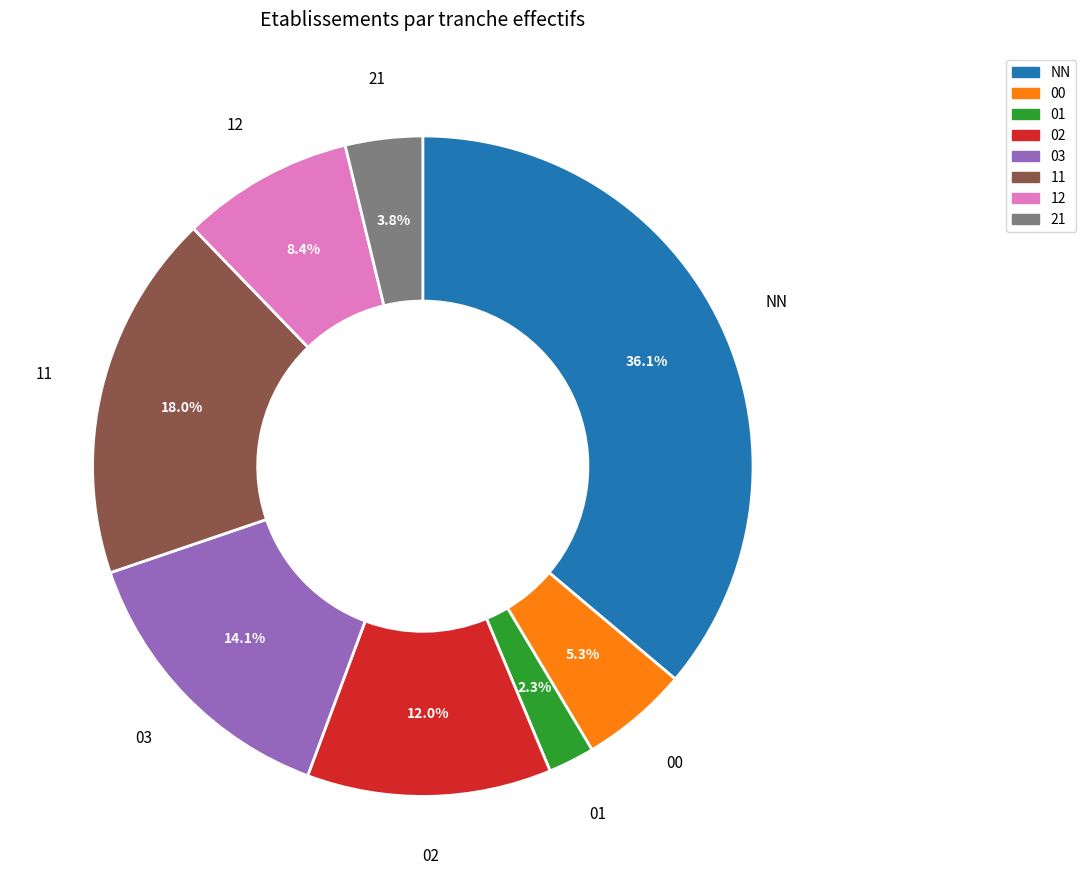

Count the number of slices in the pie.

8